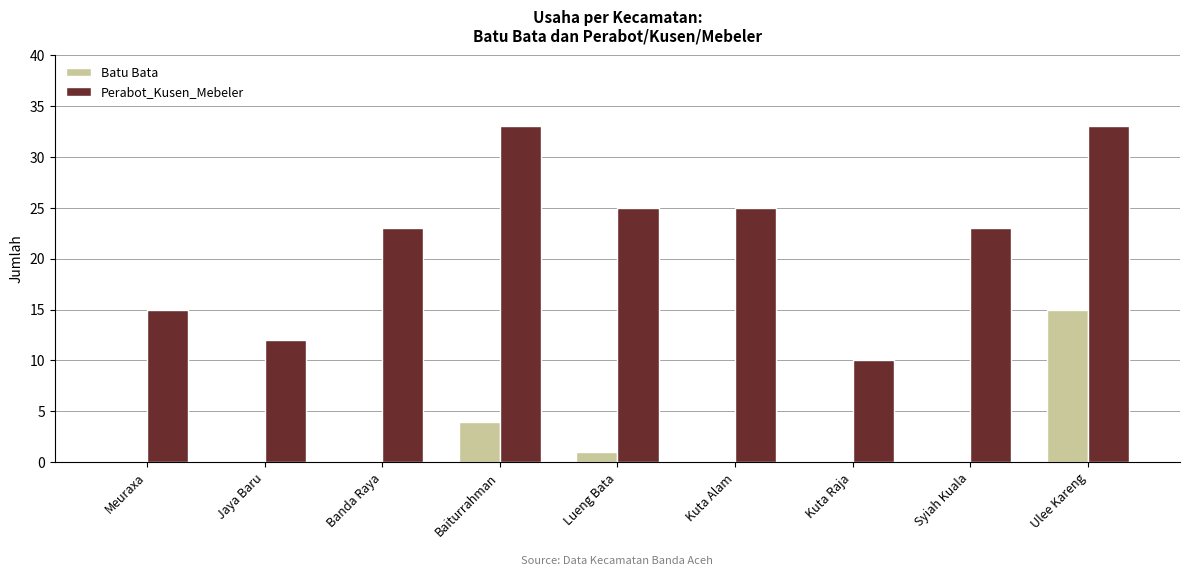

Read the Perabot_Kusen_Mebeler value at Kuta Raja.

10